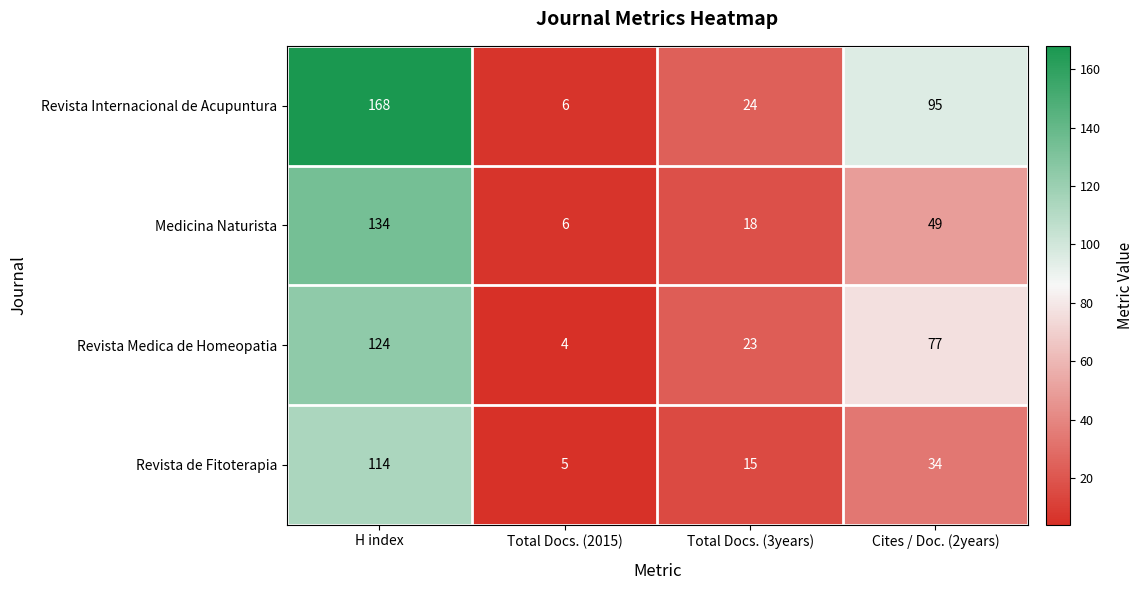

What is the difference between the Revista Medica de Homeopatia values at Total Docs. (2015) and H index?

120